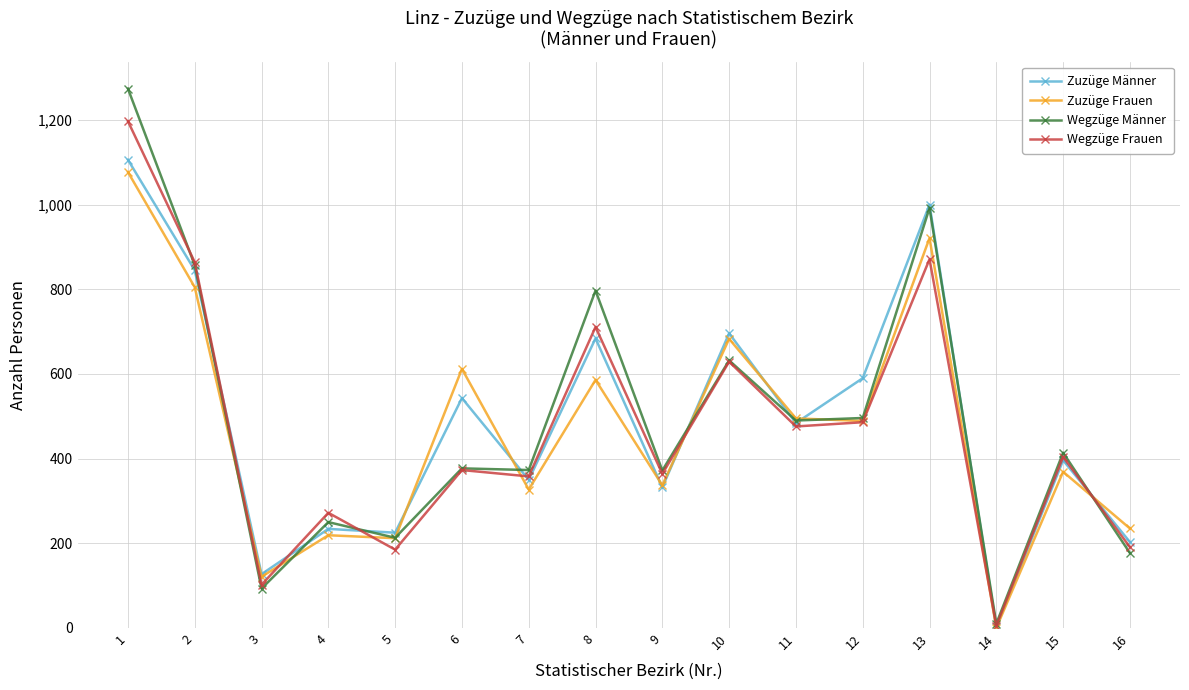

The value of Wegzüge Männer at 9 is 573. True or false?

False